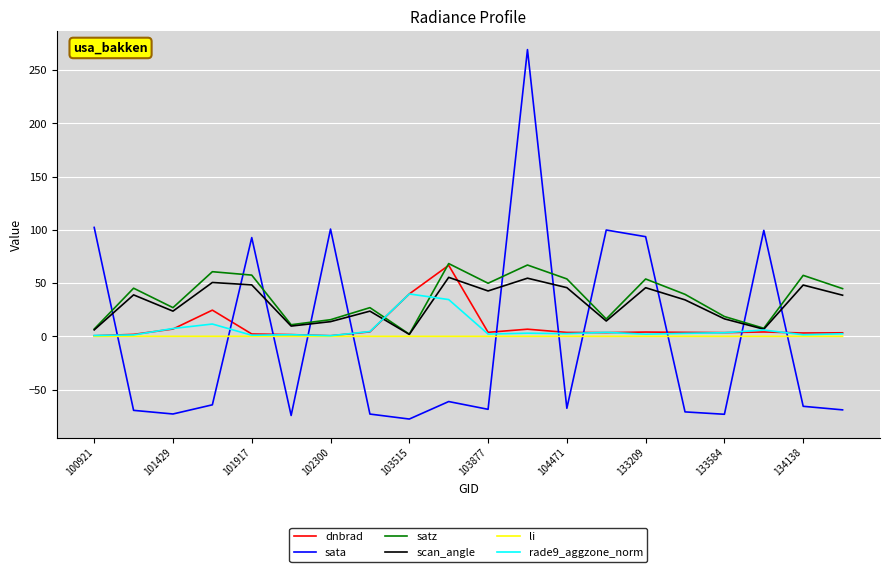

What is the minimum value shown in the chart?

-77.7